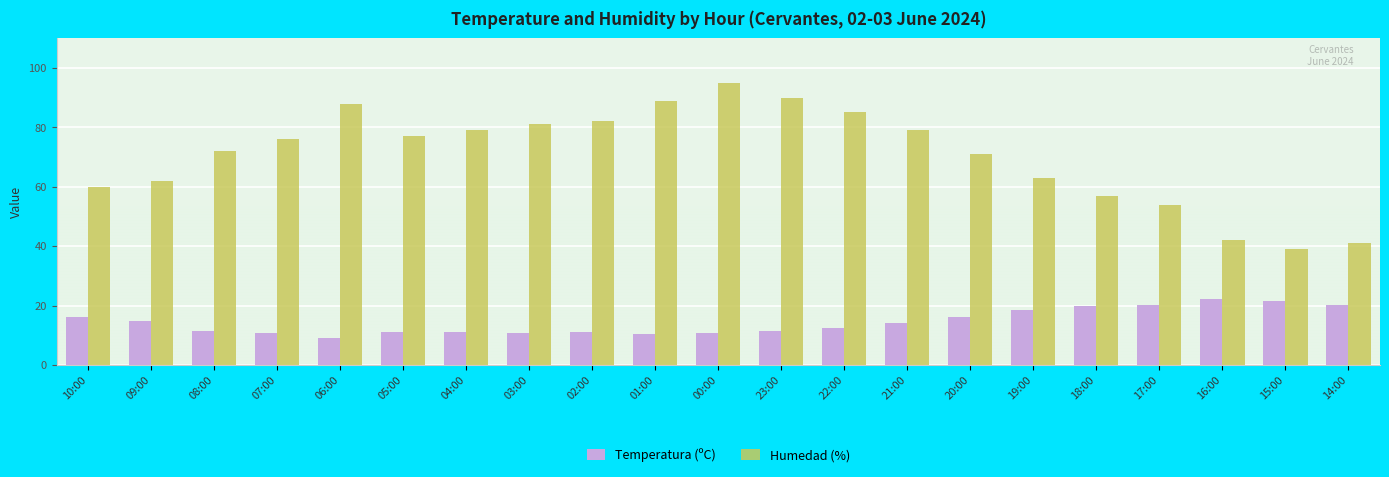

Are the bars horizontal?

No